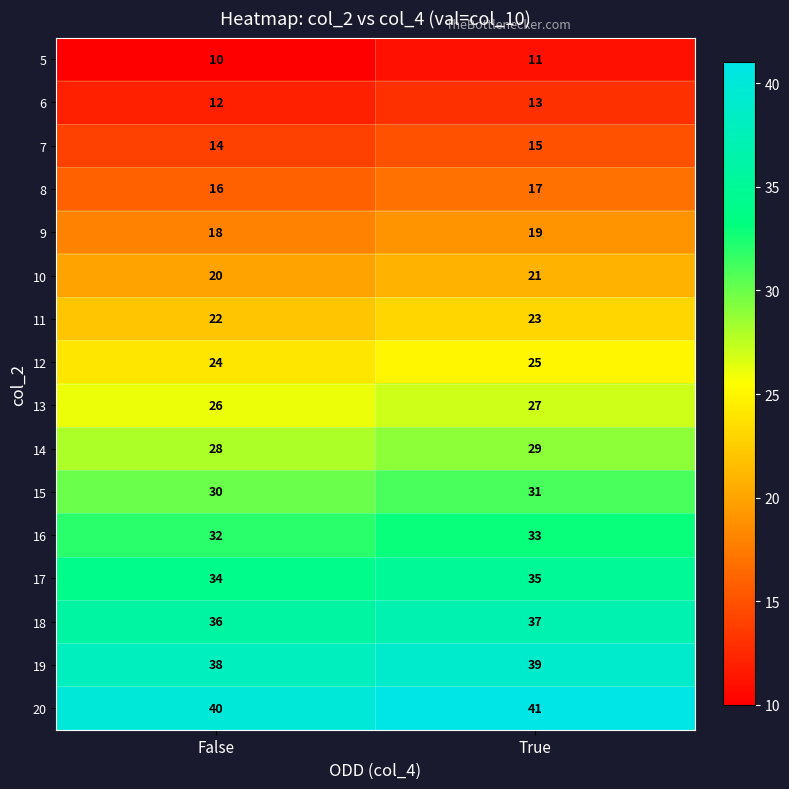

How many categories are shown in the chart?

2